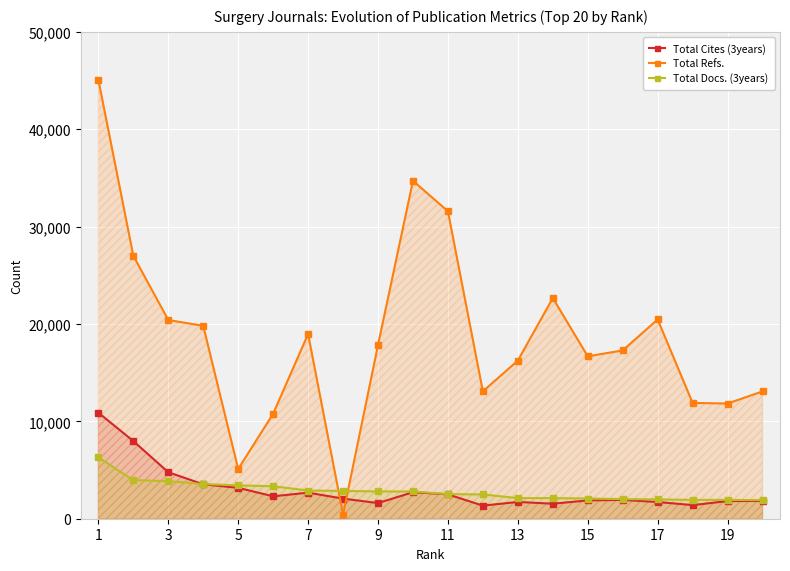

Read the Total Cites (3years) value at 11, to the nearest 10.

2500